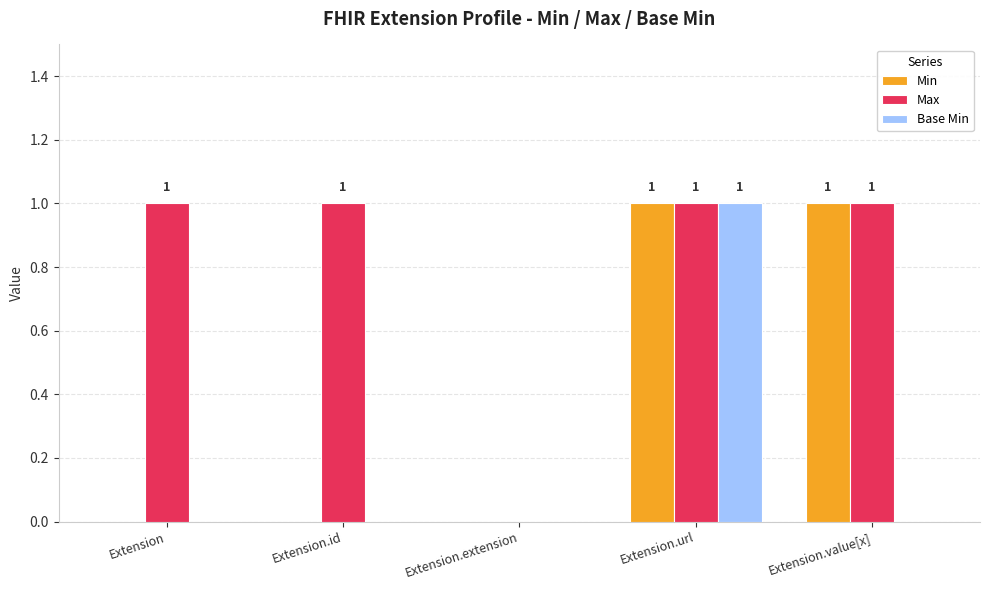

The value of Max at Extension.url is 0. True or false?

False